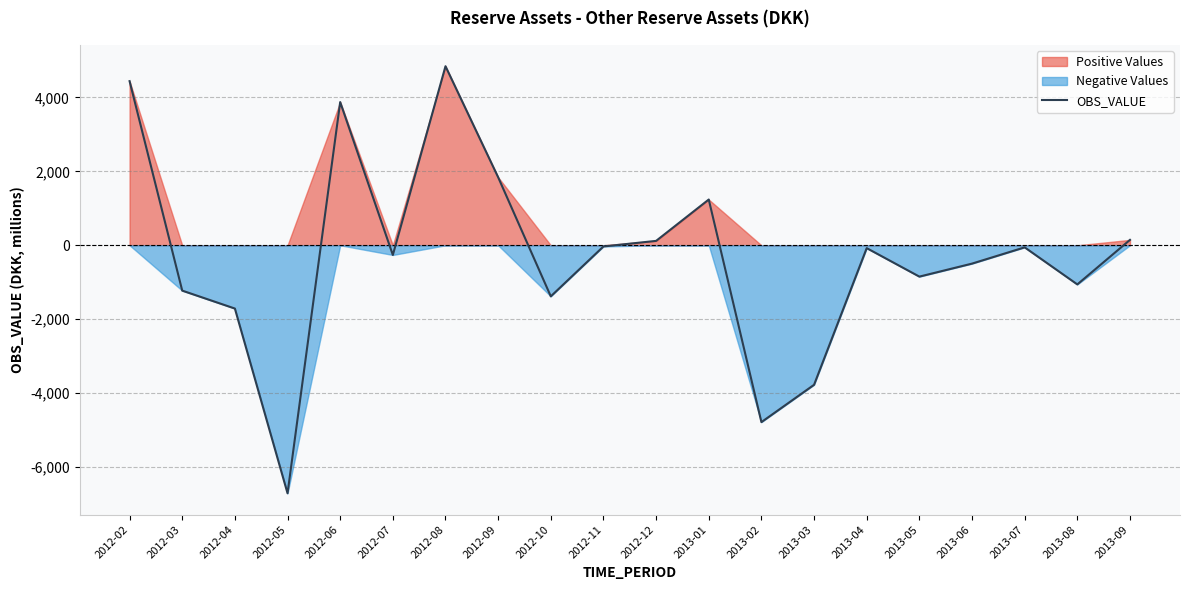

What is the value of the 15th point from the left?

-77